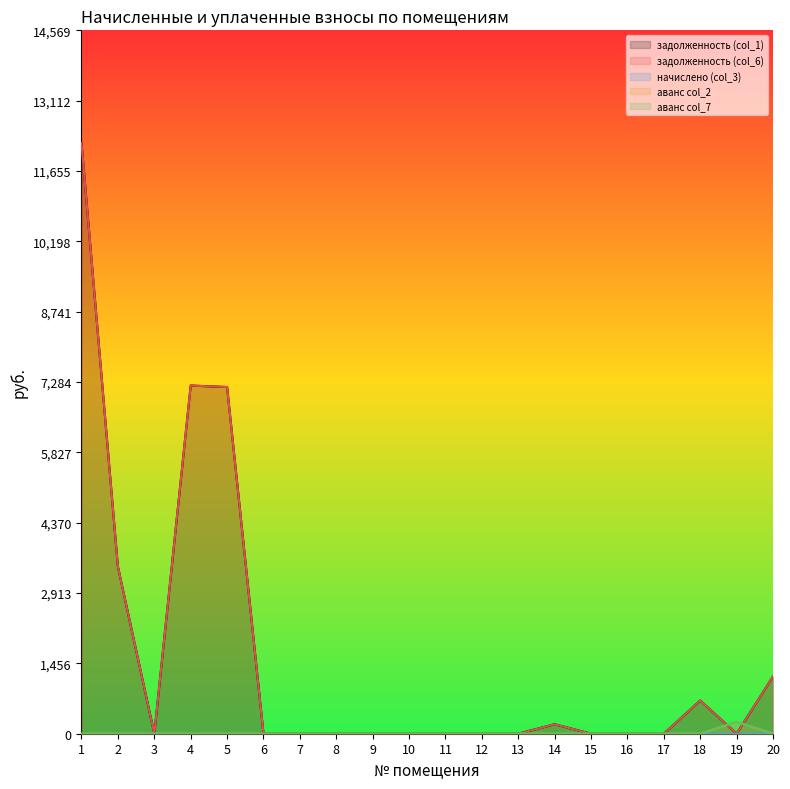

Where is the first local maximum for задолженность (col_1)?

4